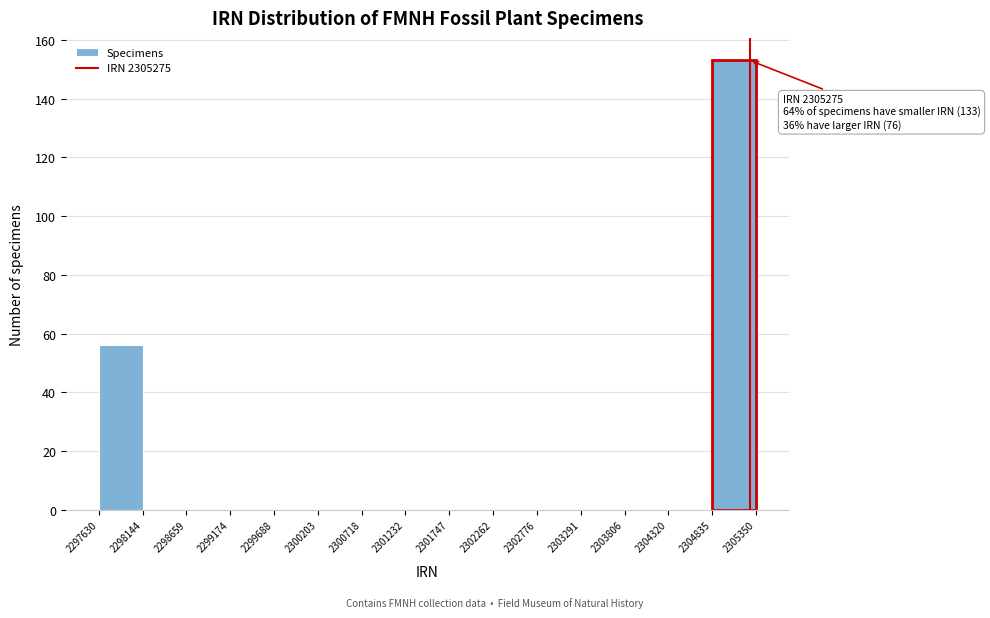

Which range on the x-axis has the tallest bar?

2304835 to 2305350